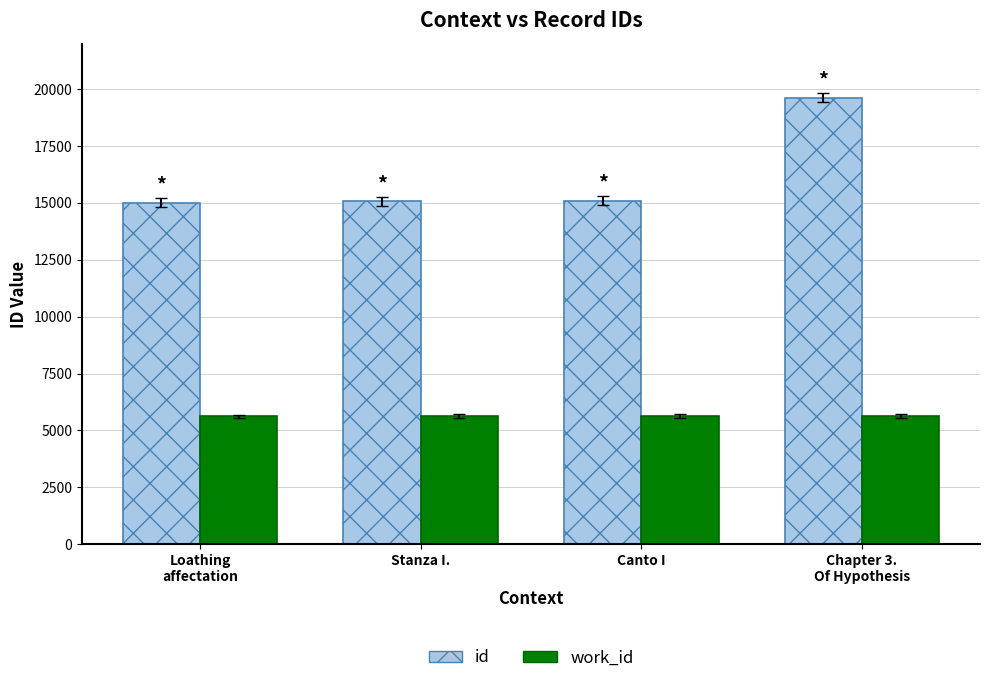

Where is work_id nearest to the value 5630?

Stanza I.